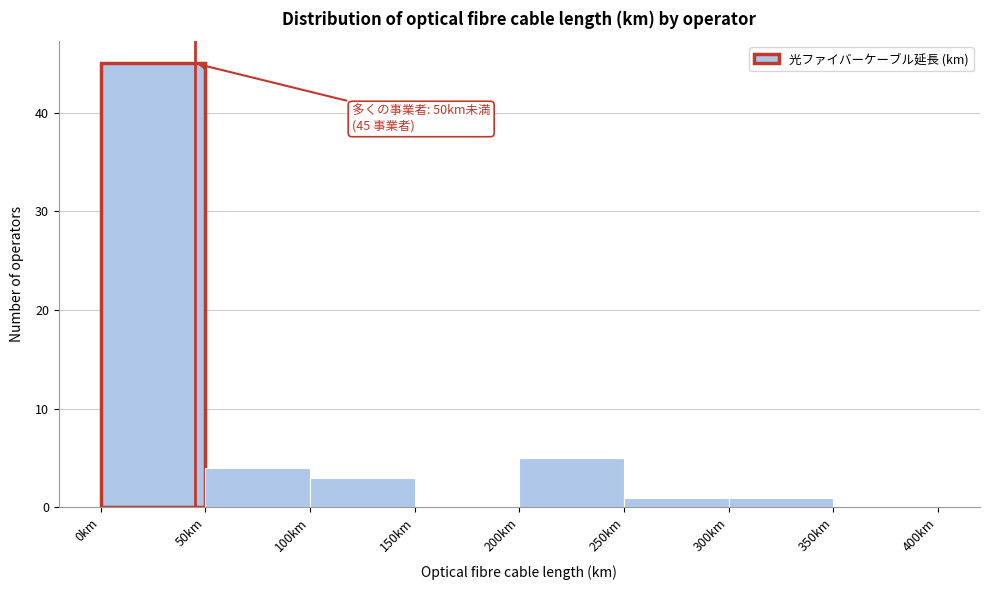

Over which range of the x-axis is the bar tallest?

0 to 50